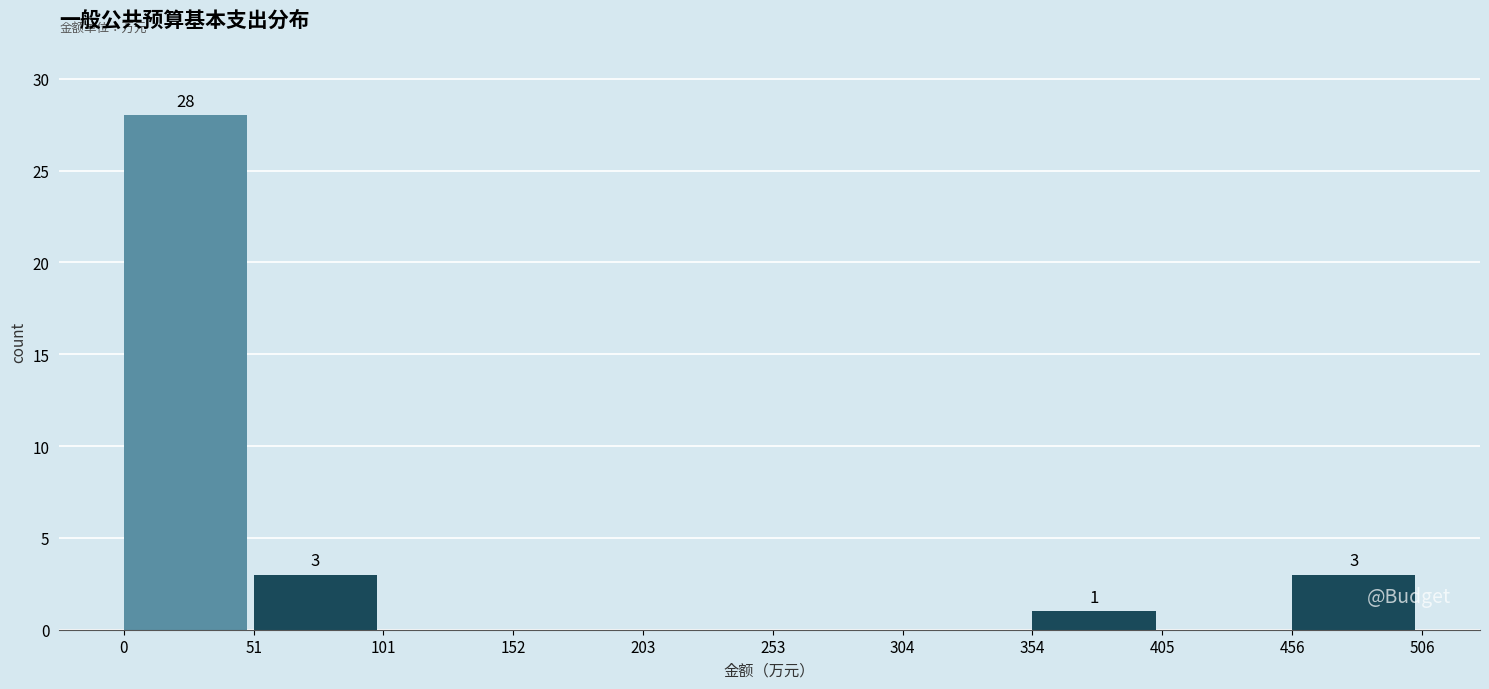

Over which range of the x-axis is the bar tallest?

0 to 51